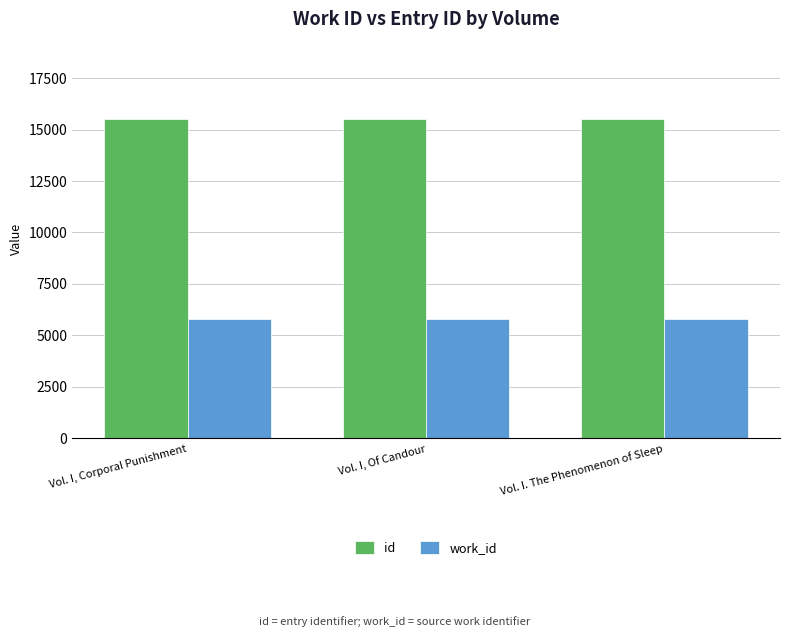

What is the lowest value of the id series?

15515